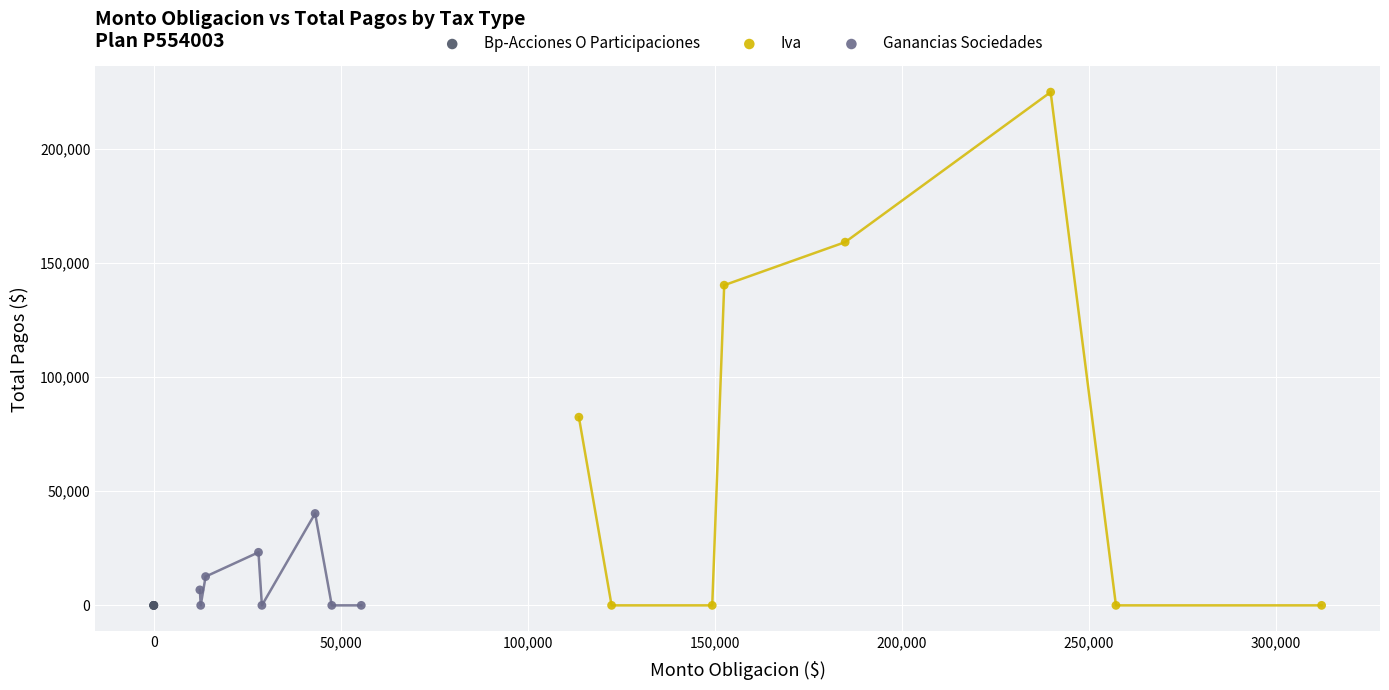

Which series has the widest spread of Y values?

Iva